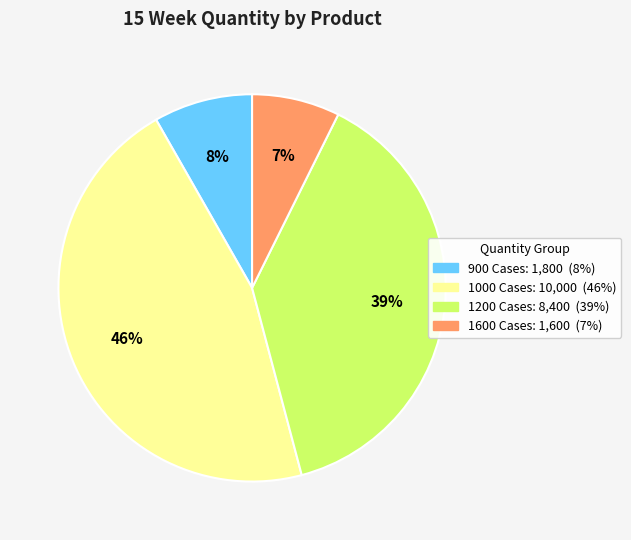

To the nearest percent, what is the difference between the largest and smallest slice percentages?

39%